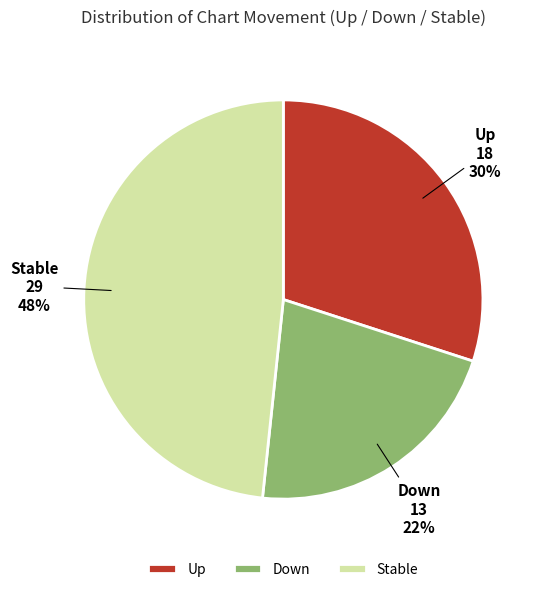

To the nearest percent, what is the average slice percentage?

33%